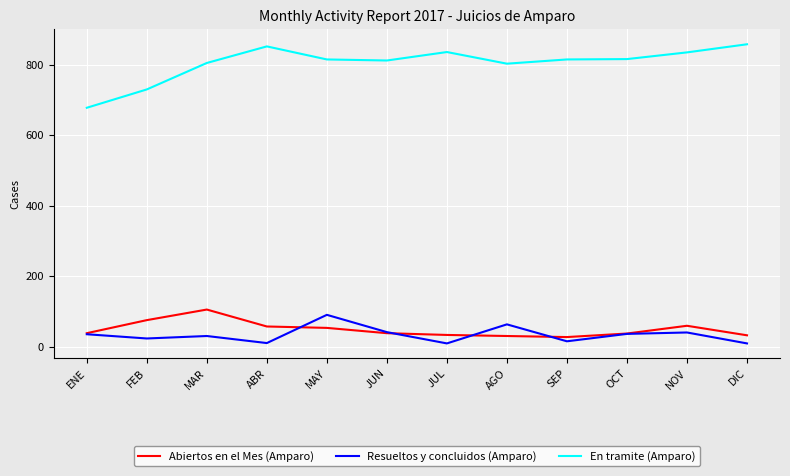

Rank the series at MAR from lowest to highest value.

Resueltos y concluidos (Amparo), Abiertos en el Mes (Amparo), En tramite (Amparo)